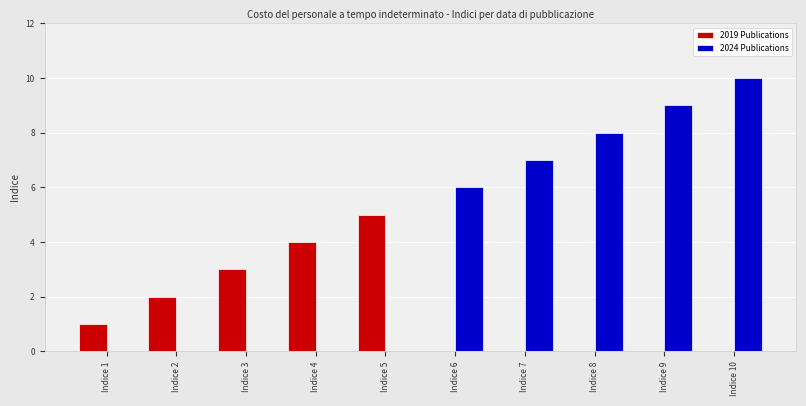

Which series changed the most between Indice 4 and Indice 5?

2019 Publications